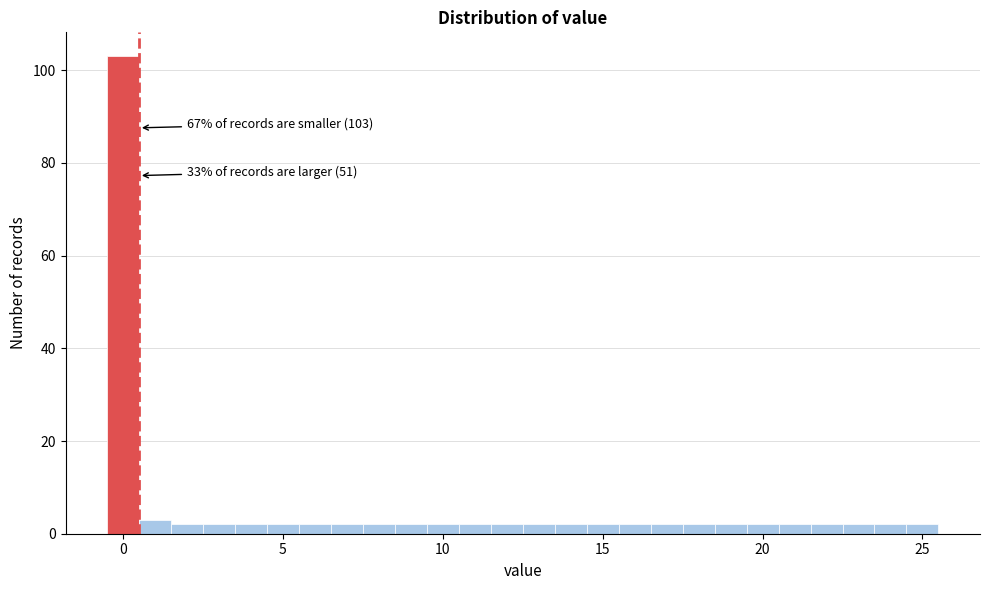

Around what value on the x-axis is the tallest bar? Give the approximate position of its centre, as read against the axis.

0.0